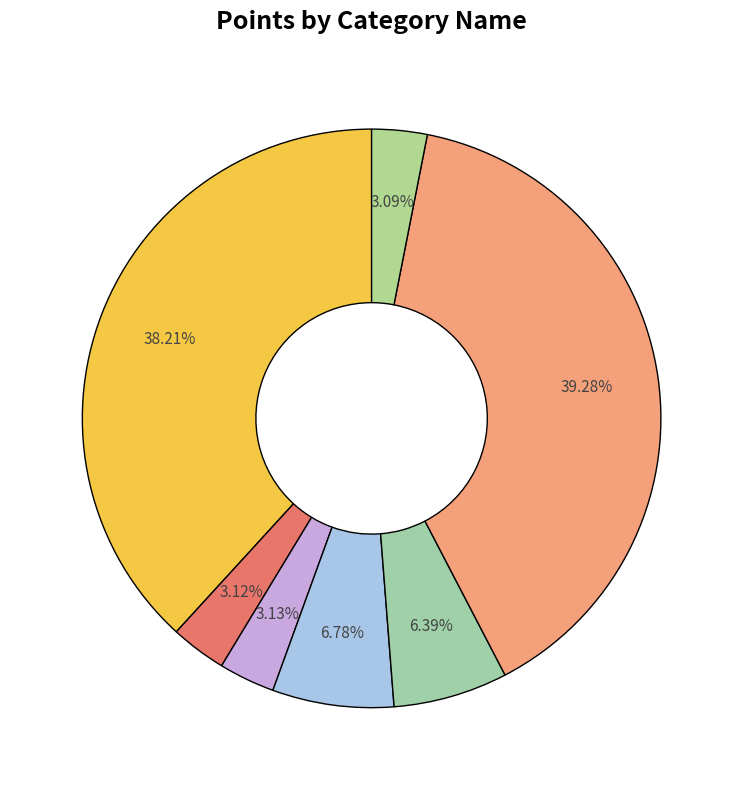

How many segments does this pie chart have?

7